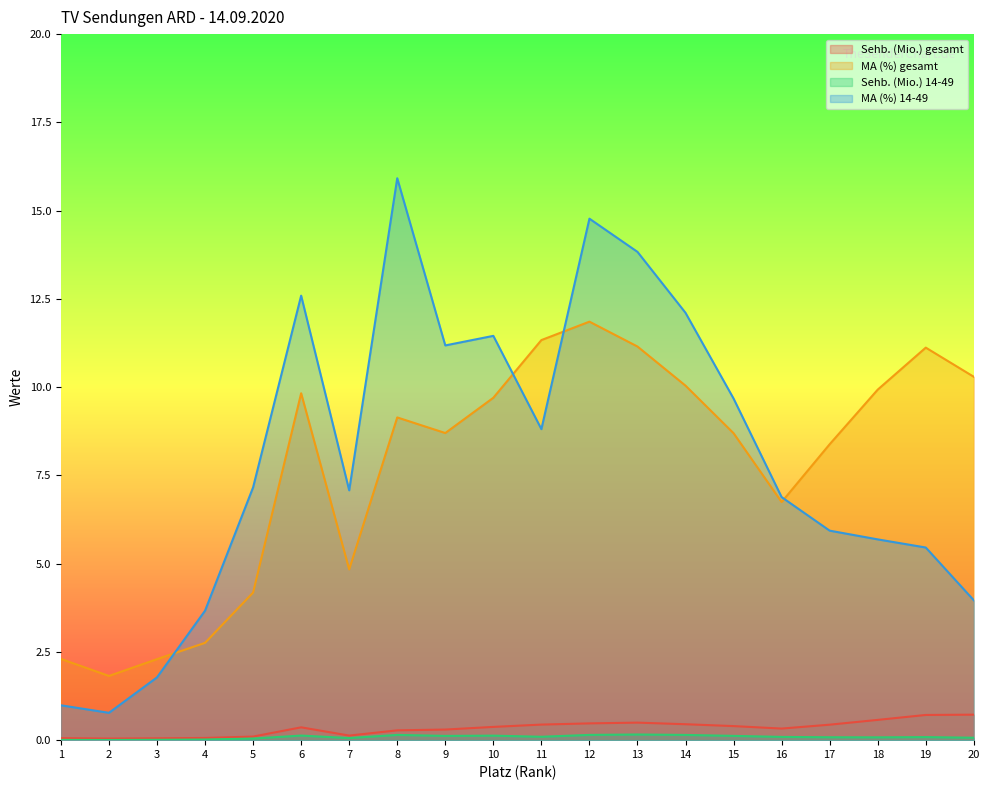

True or false: MA (%) gesamt has a value of 11.9 at 12.

True